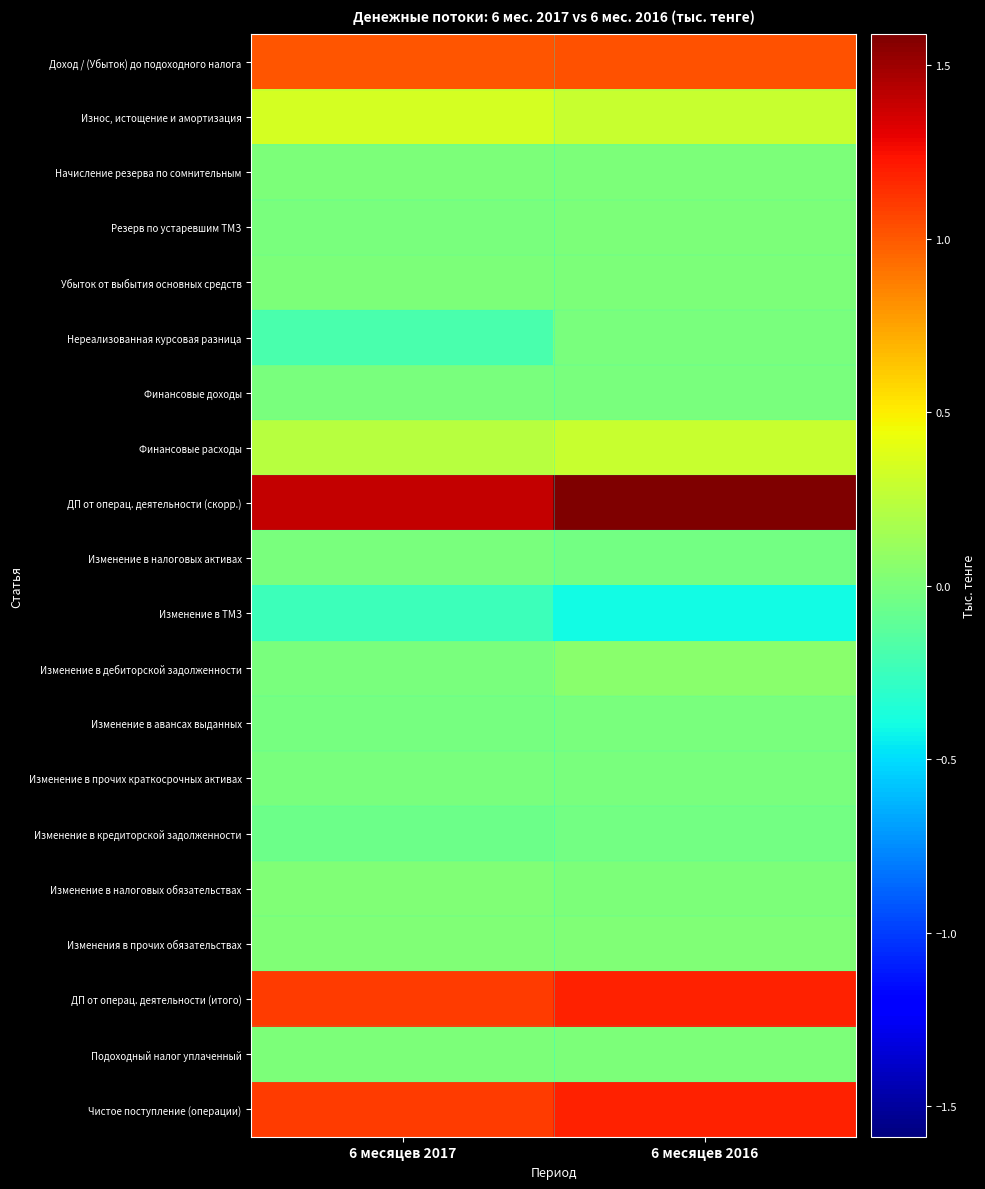

Which series has the largest range (max minus min)?

ДП от операц. деятельности (скорр.)